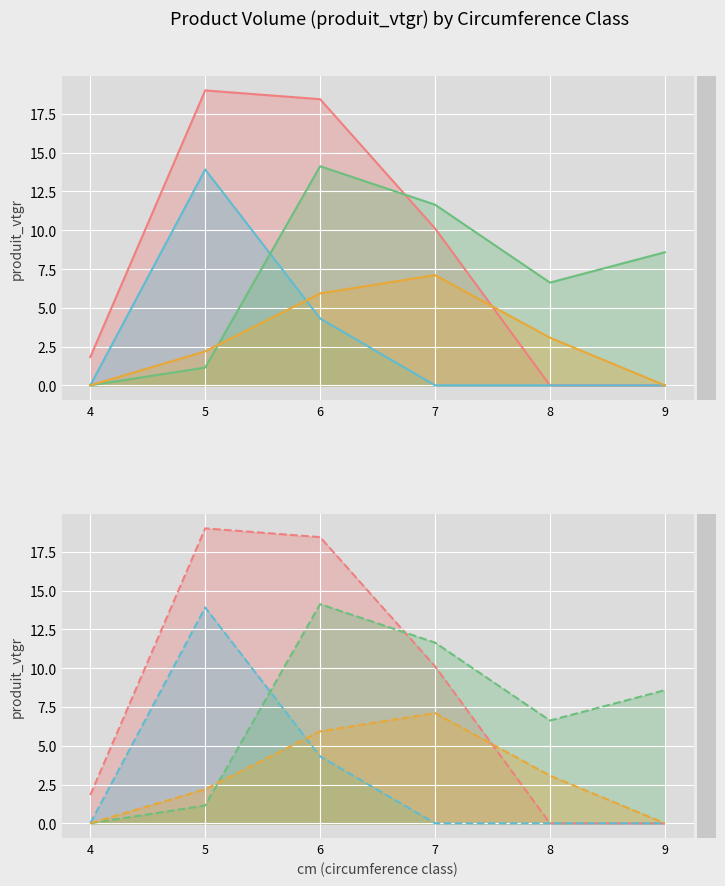

List the labels in order of DOUGLAS value, smallest first.

4, 5, 8, 9, 7, 6